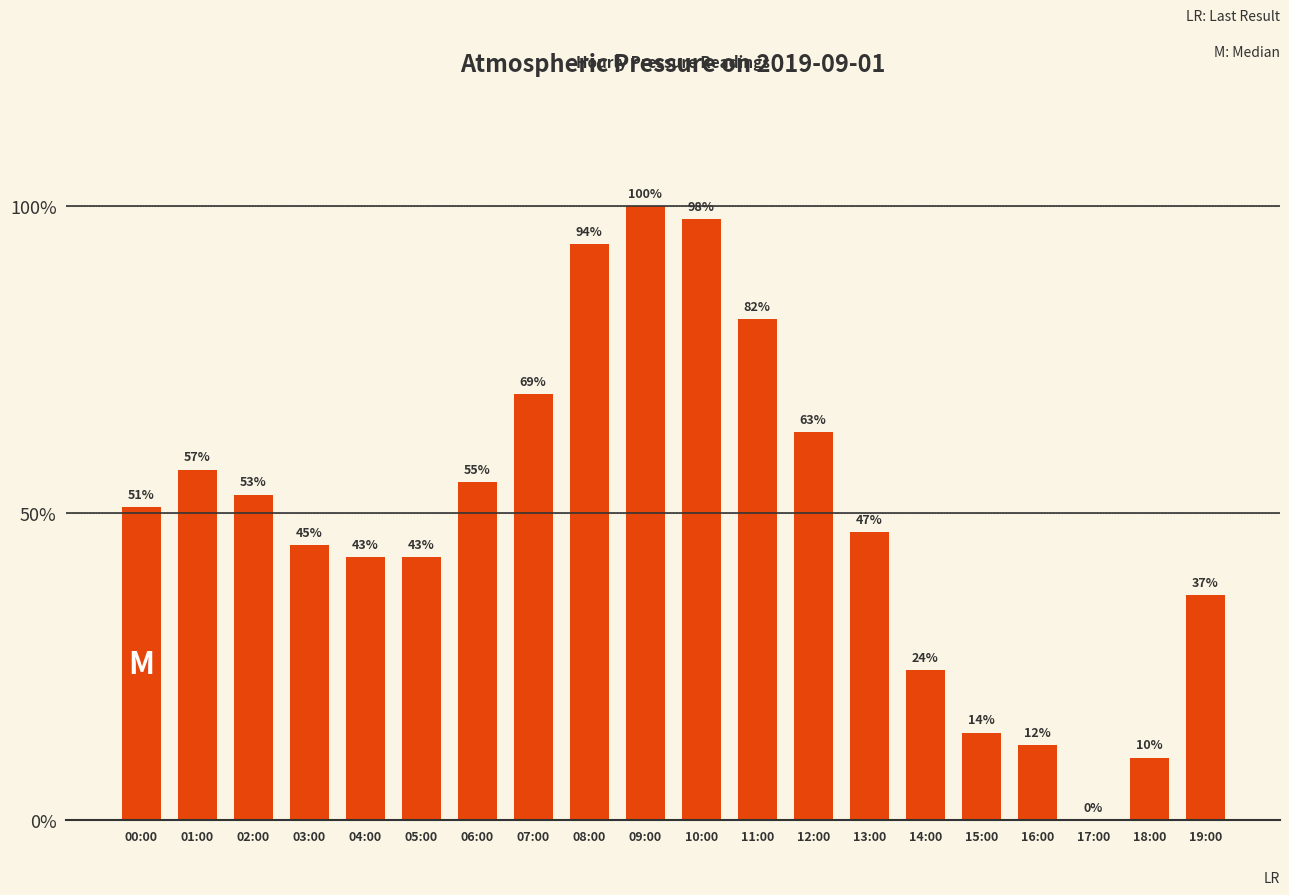

Are the bars horizontal?

No